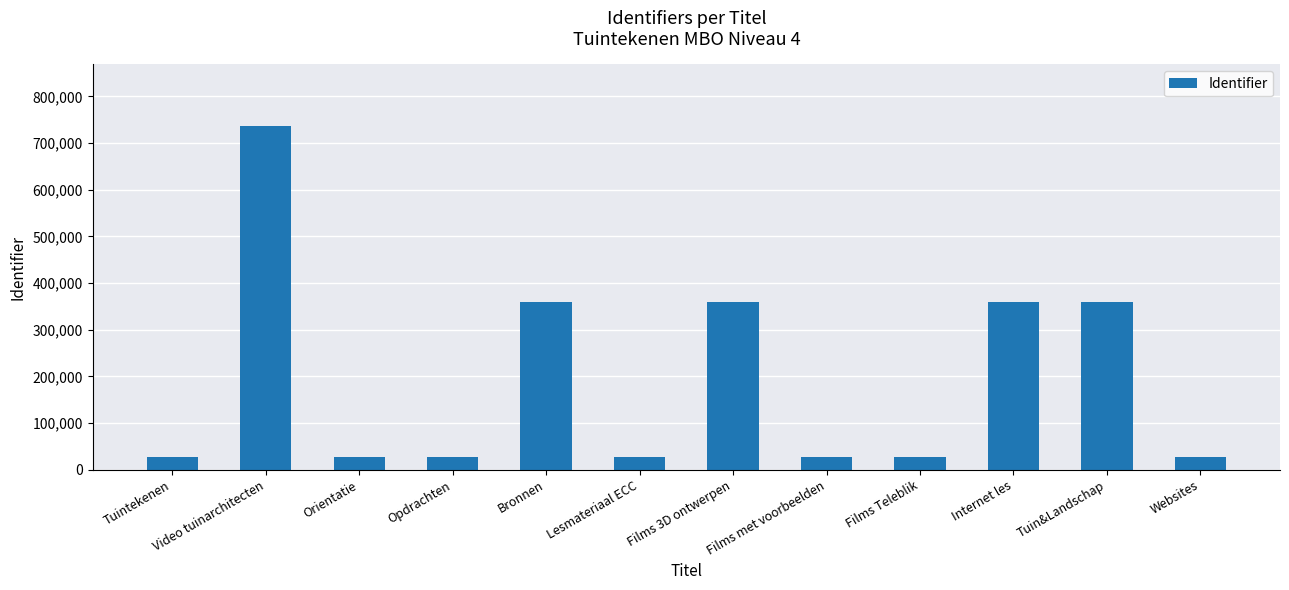

The chart shows a value of 27496 at Lesmateriaal ECC. True or false?

True